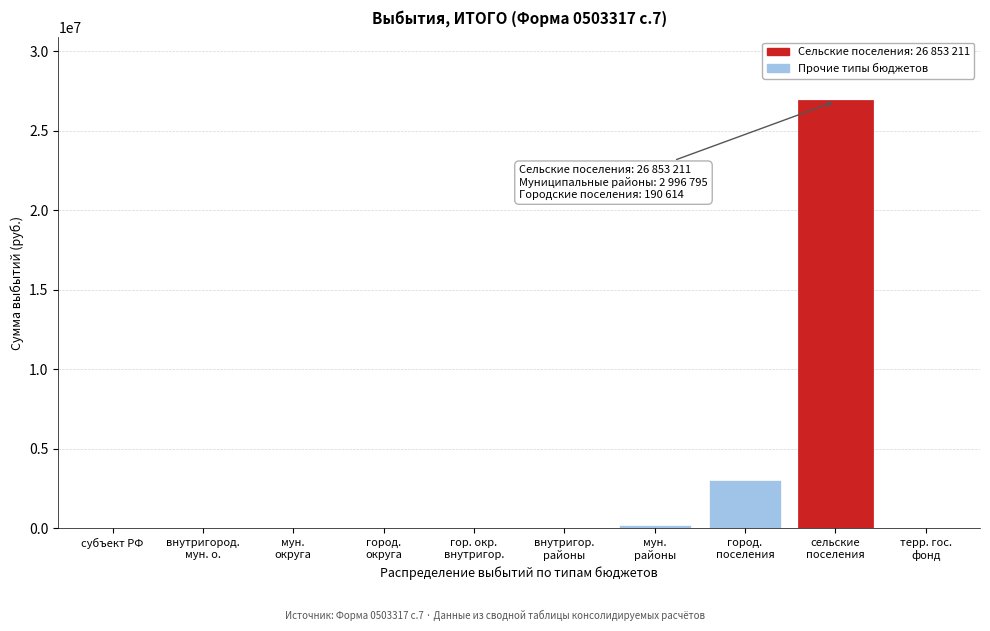

What is the sum of all values?

30040620